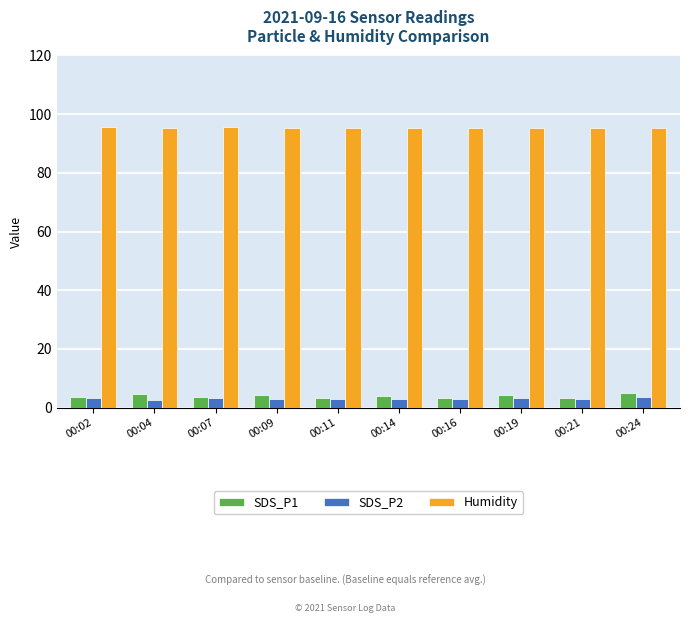

What is the average value of the Humidity series?

95.3